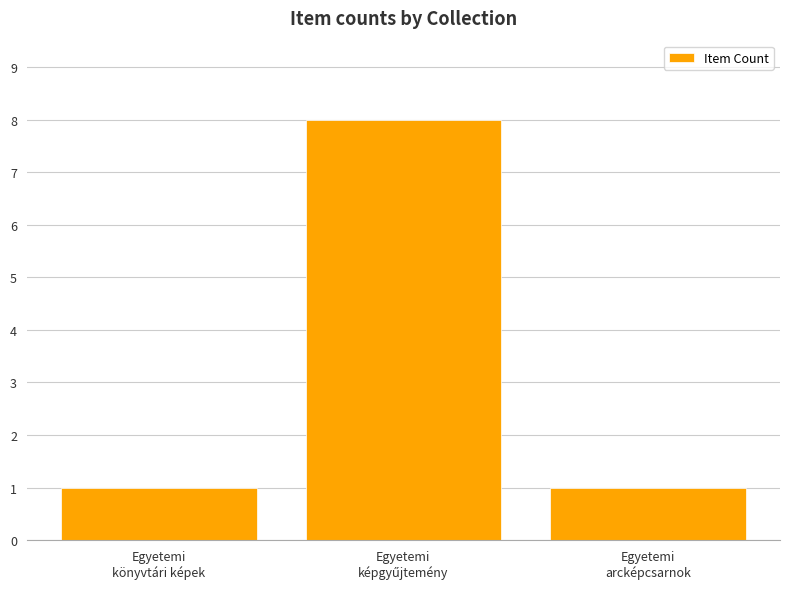

What is the average value?

3